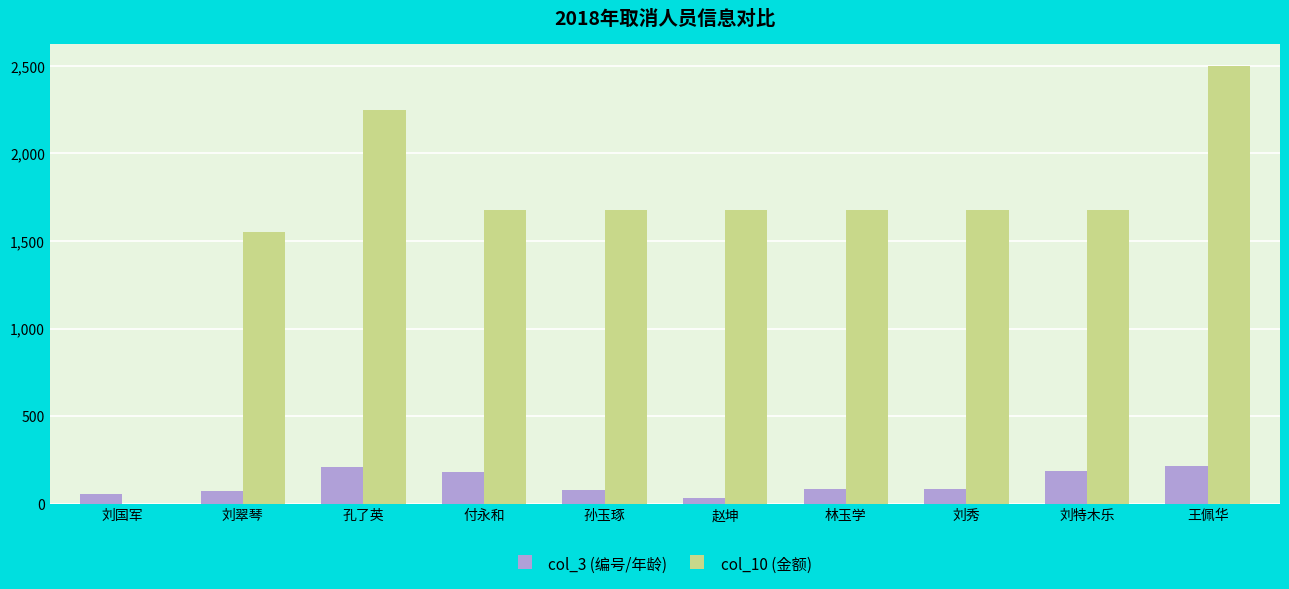

How many groups of bars are there?

10